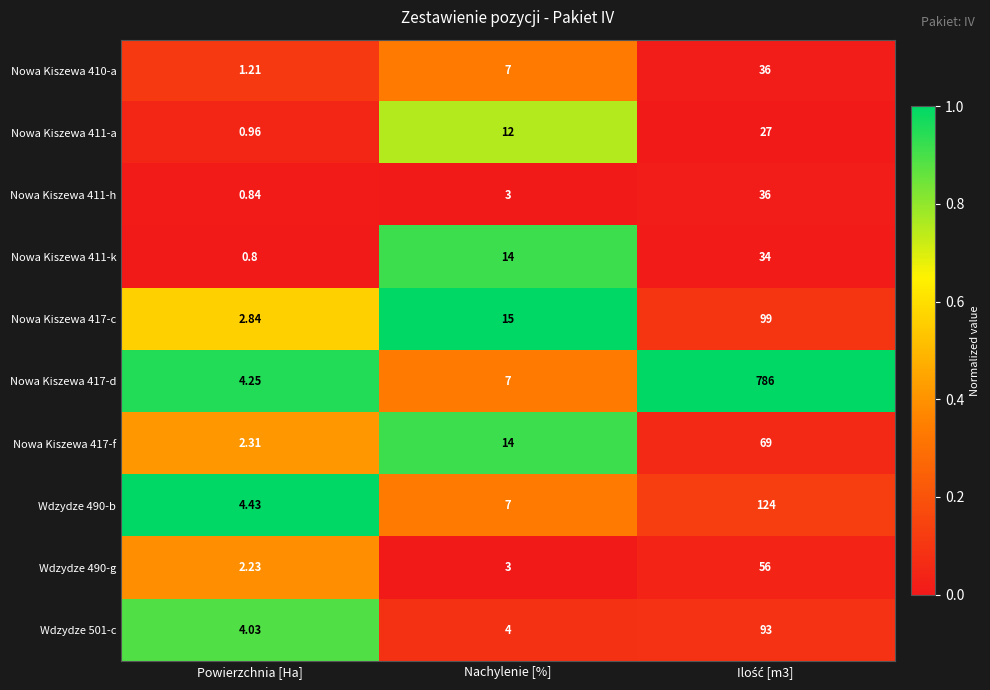

Which category has the lowest value across all series?

Powierzchnia [Ha]